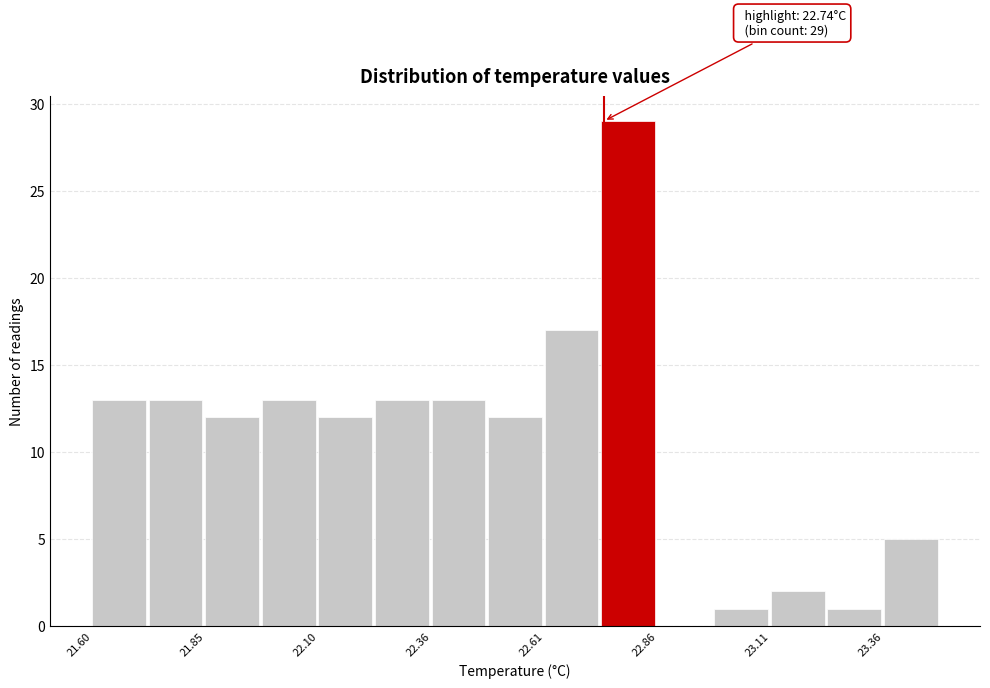

Read against the x-axis, roughly where is the centre of the tallest bar?

22.80